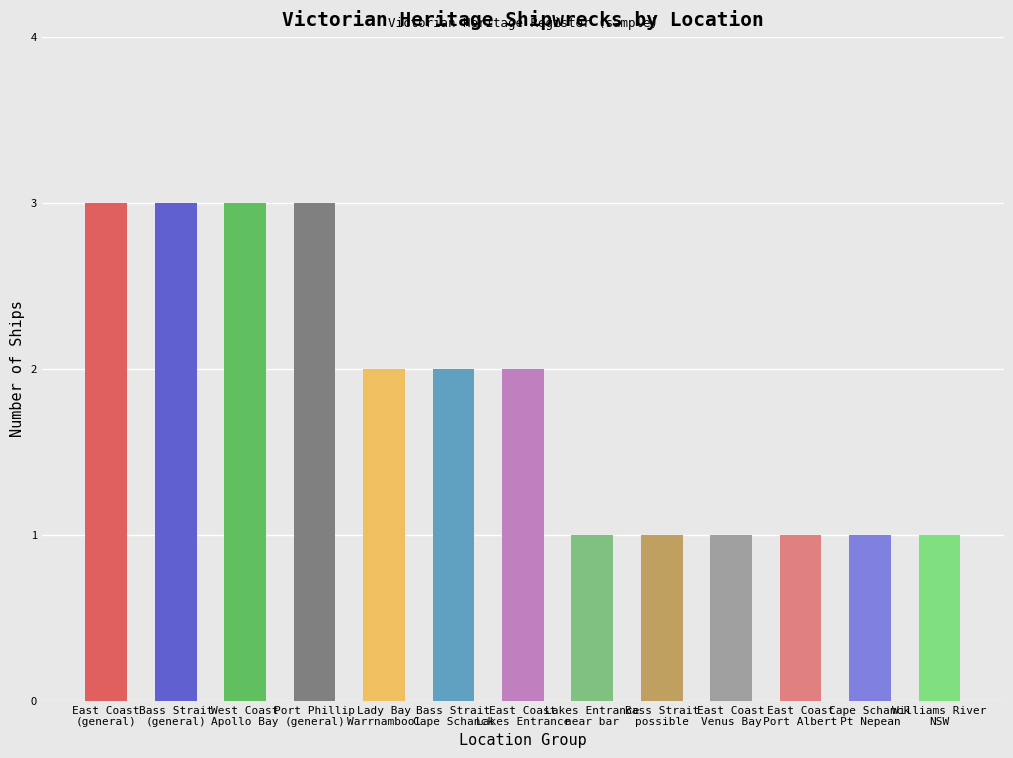

What is the smallest value displayed?

1